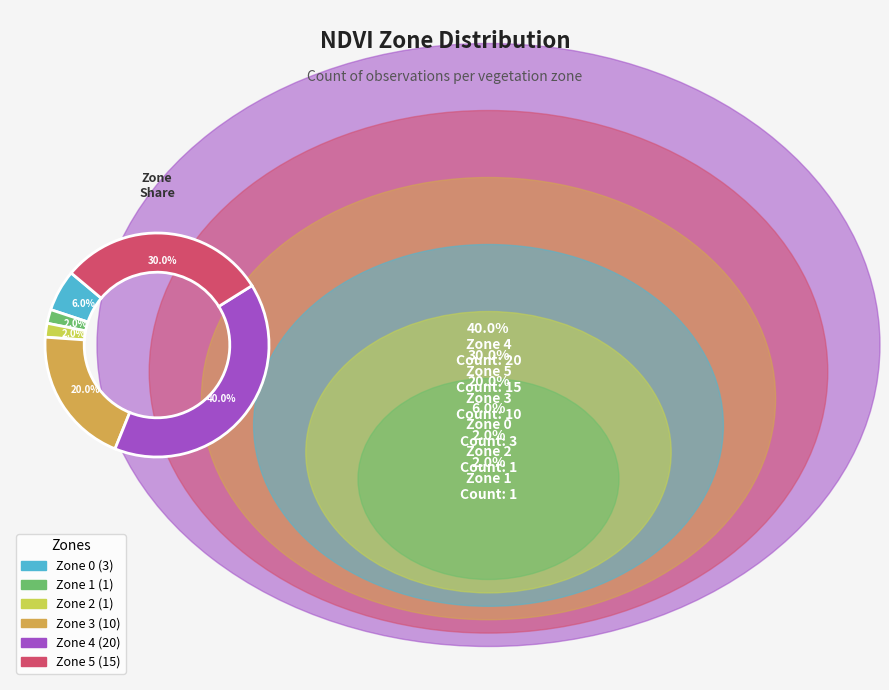

Is there any slice that represents more than half of the pie?

No